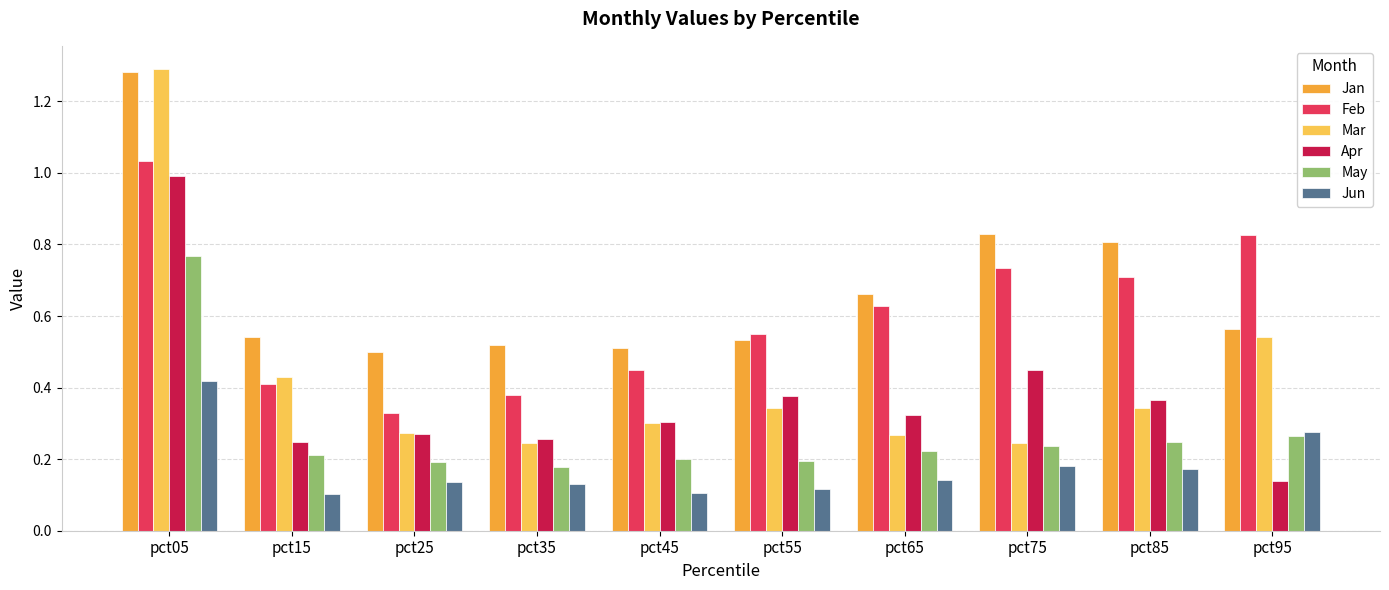

Which series changed the most between pct05 and pct35?

Mar